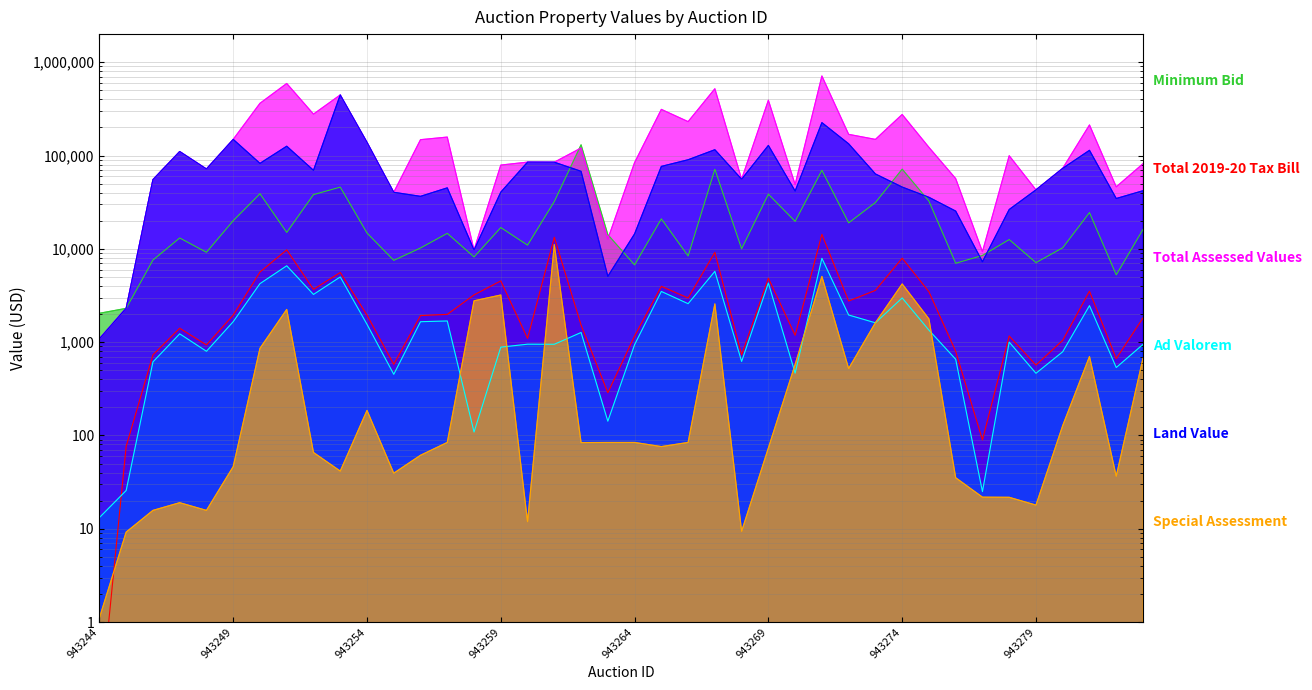

Is it true that Special Assessment equals 2568.7 at 943267?

True